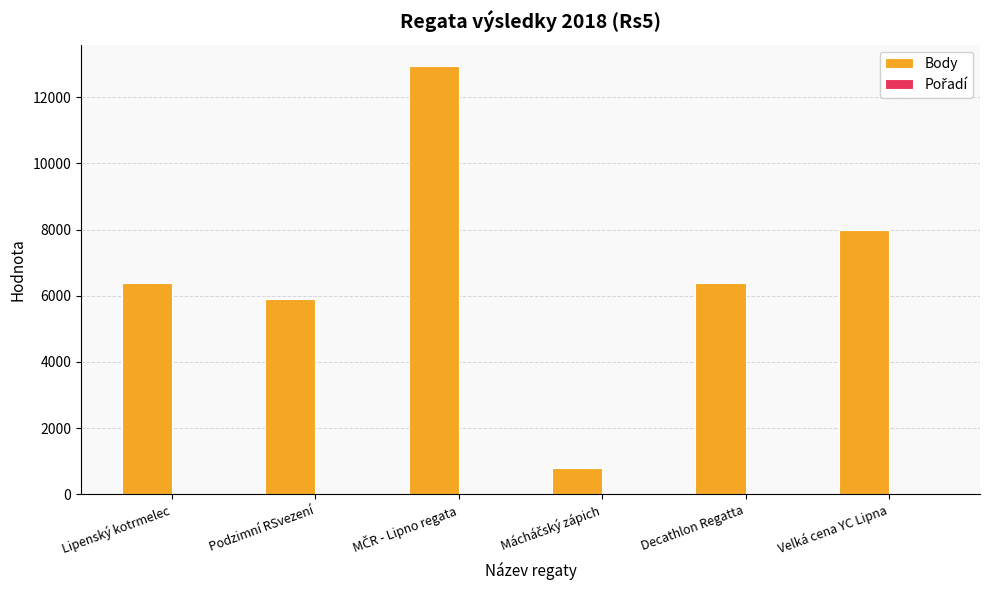

Which series has the largest total across all categories?

Body